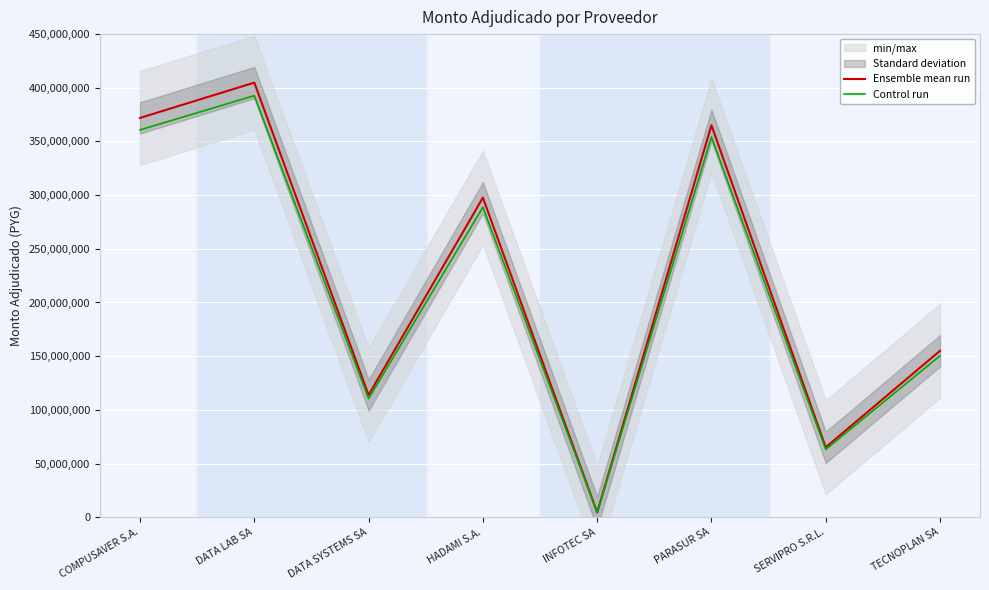

The value of Ensemble mean run at DATA LAB SA is 404822000.0. True or false?

True